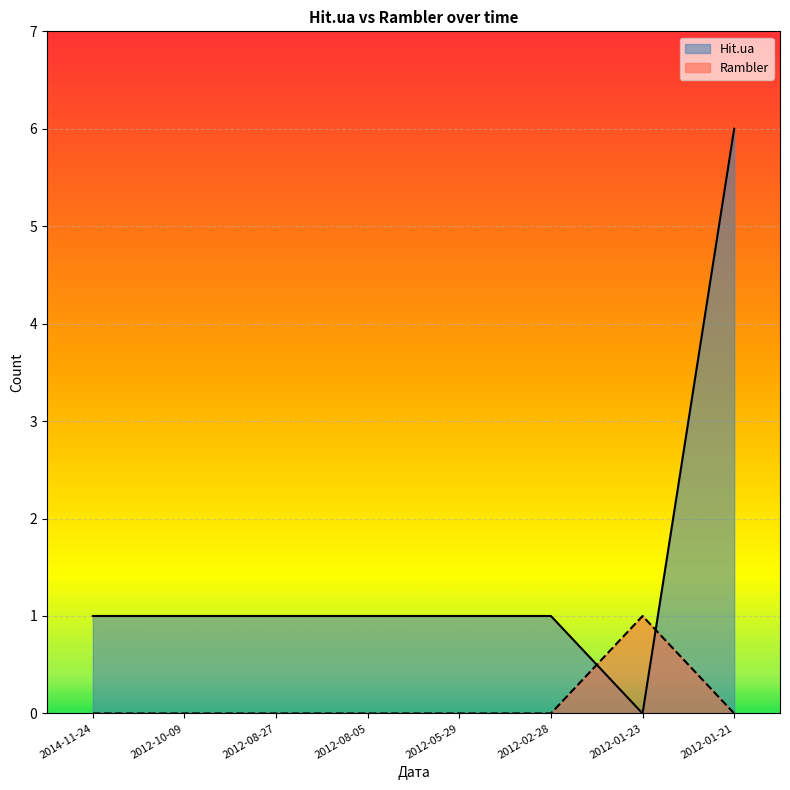

True or false: Rambler has more than 2 points higher than both neighbors.

False